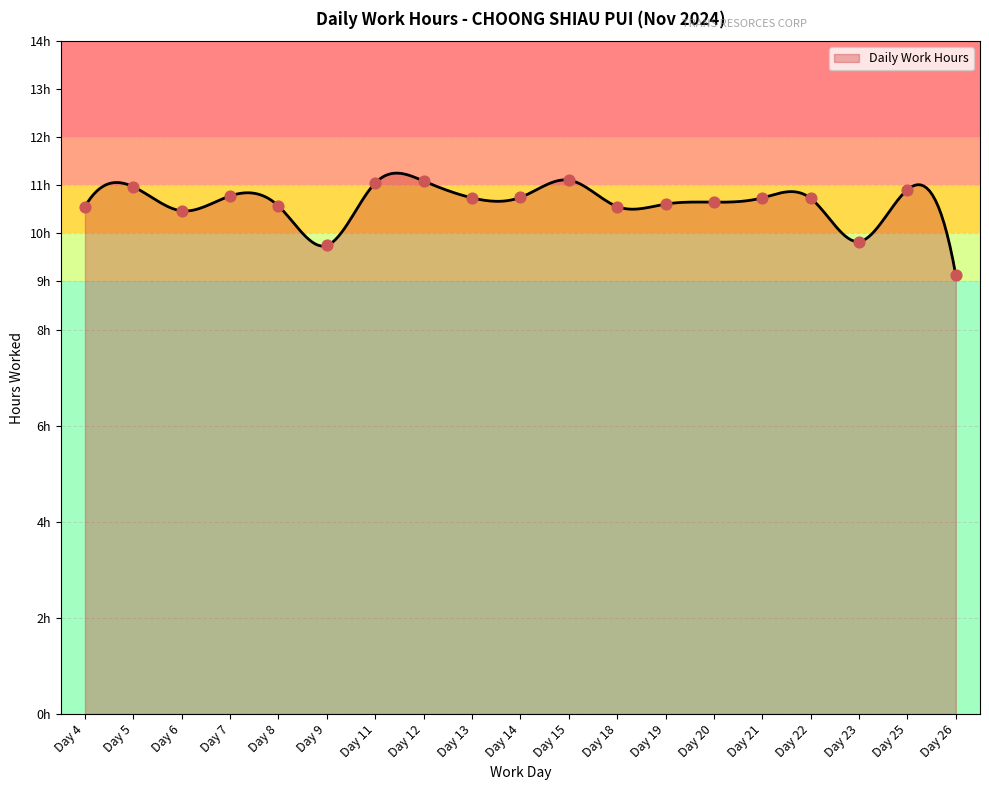

Between Day 7 and Day 13, which is larger?

Day 7